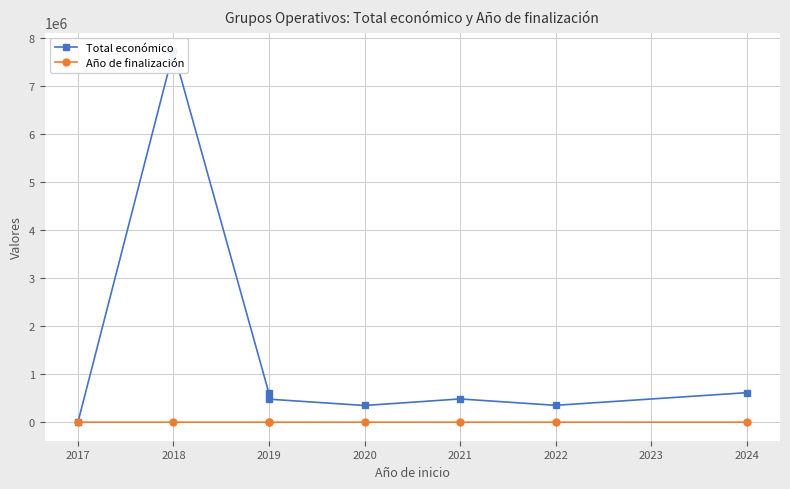

True or false: Año de finalización and Total económico intersect in this chart.

False